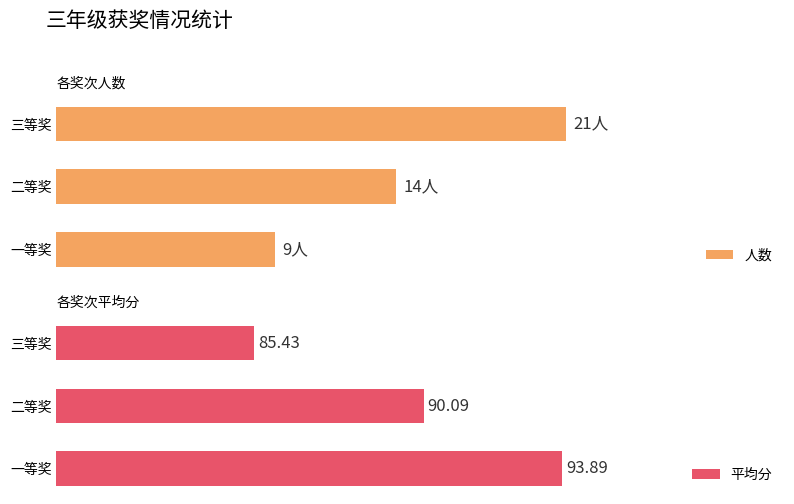

Does the chart contain any negative values?

No